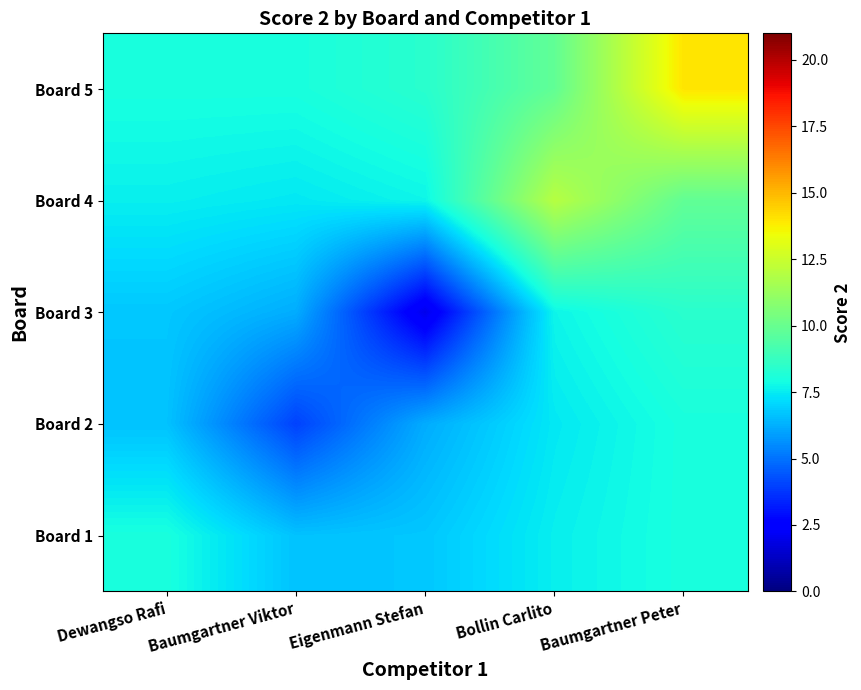

Count the number of categories in the chart.

5